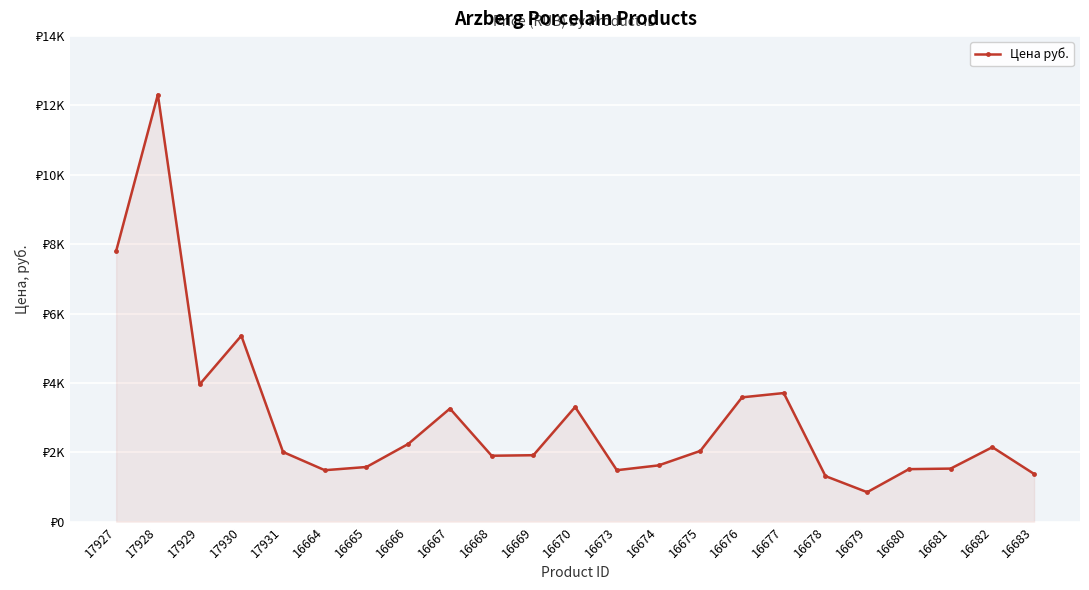

At which category does the data reach its first local valley?

17929